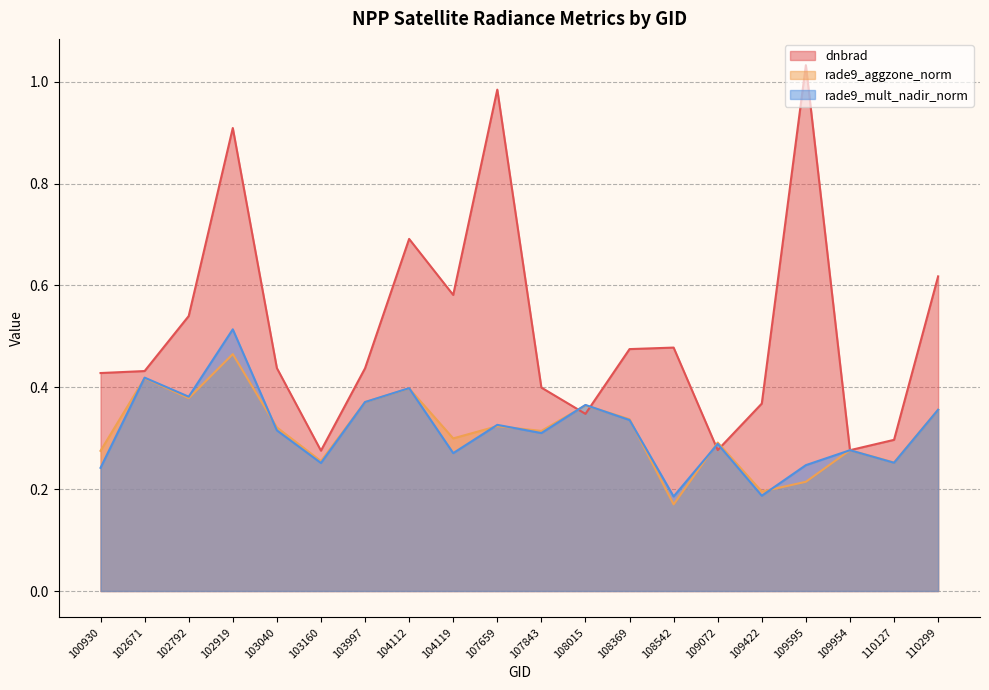

Between 102671 and 109595, which is larger?

109595